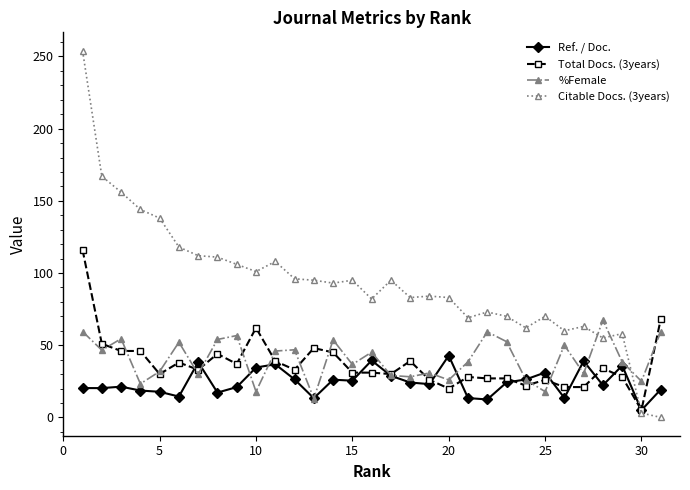

Which series has the widest spread of values?

Citable Docs. (3years)